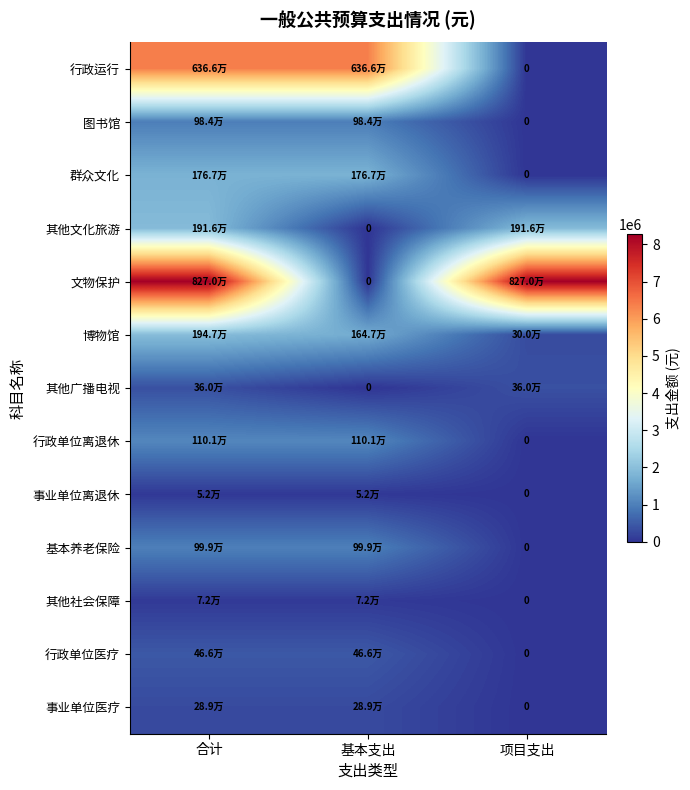

What is the average value of the 其他文化旅游 series?

1277333.3